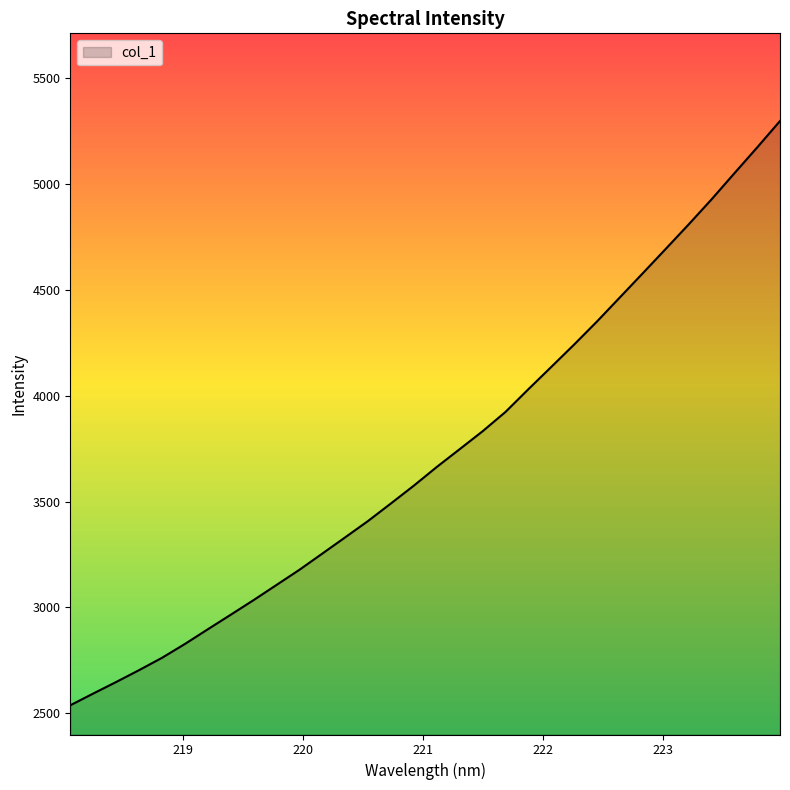

What is the sum of all values?

119229.1